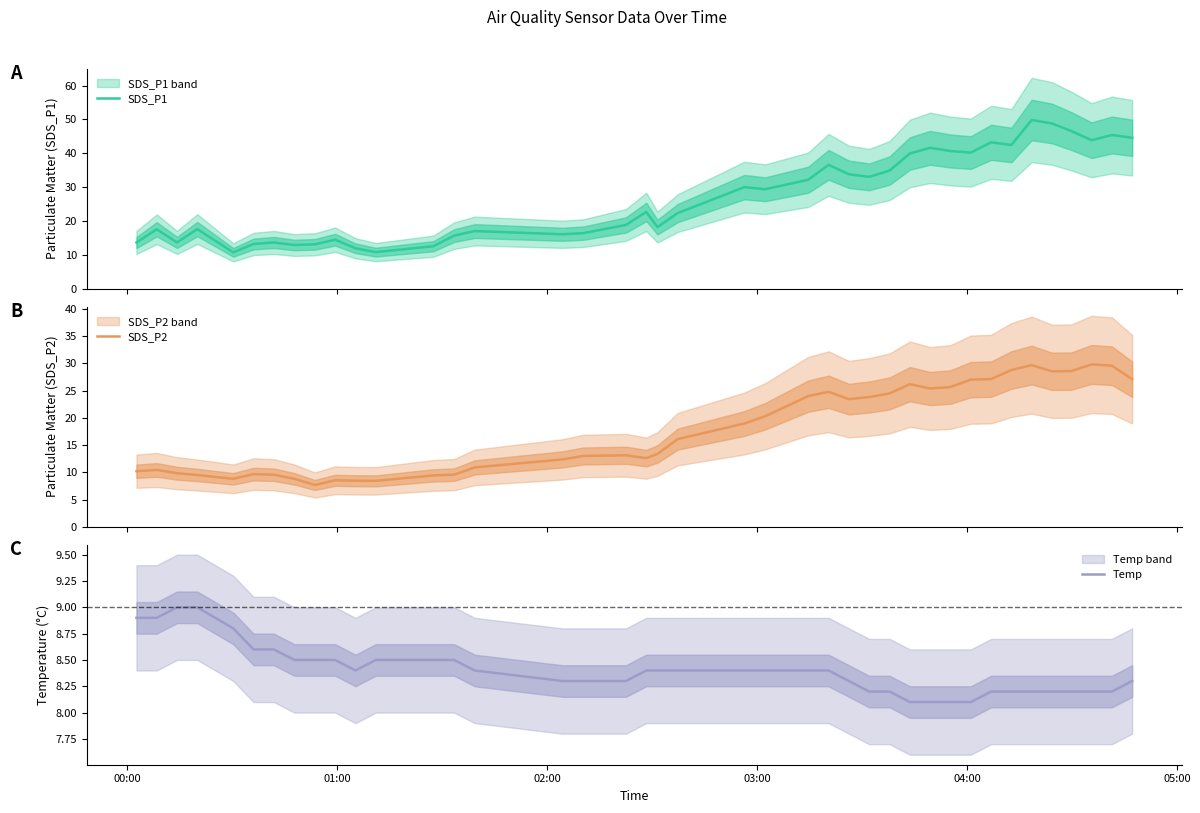

What is the highest value of the SDS_P1 series?

49.8